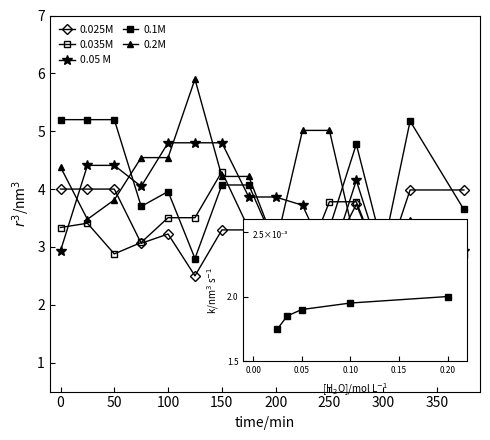

What is the maximum value for 0.2M?

5.9